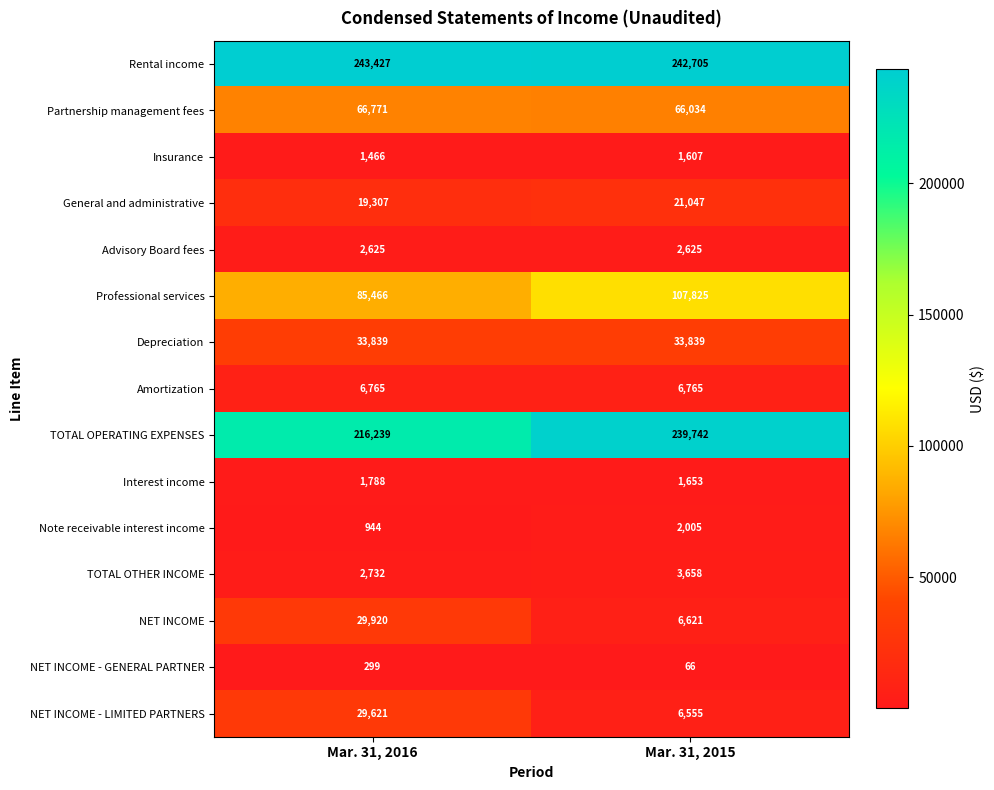

Reading left to right, list all the values displayed in this chart.

Rental income: 243427	242705
Partnership management fees: 66771	66034
Insurance: 1466	1607
General and administrative: 19307	21047
Advisory Board fees: 2625	2625
Professional services: 85466	107825
Depreciation: 33839	33839
Amortization: 6765	6765
TOTAL OPERATING EXPENSES: 216239	239742
Interest income: 1788	1653
Note receivable interest income: 944	2005
TOTAL OTHER INCOME: 2732	3658
NET INCOME: 29920	6621
NET INCOME - GENERAL PARTNER: 299	66
NET INCOME - LIMITED PARTNERS: 29621	6555